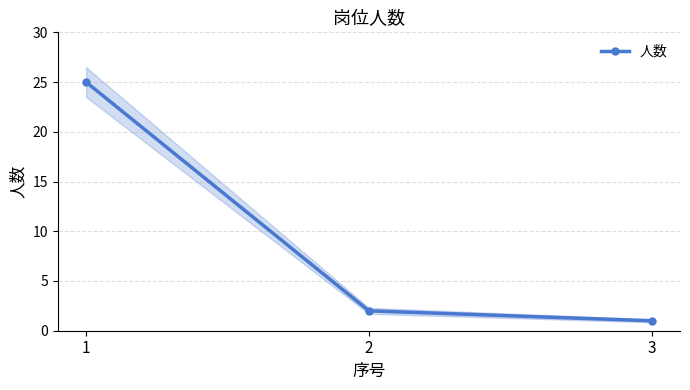

True or false: the data shows 8 at 1.

False